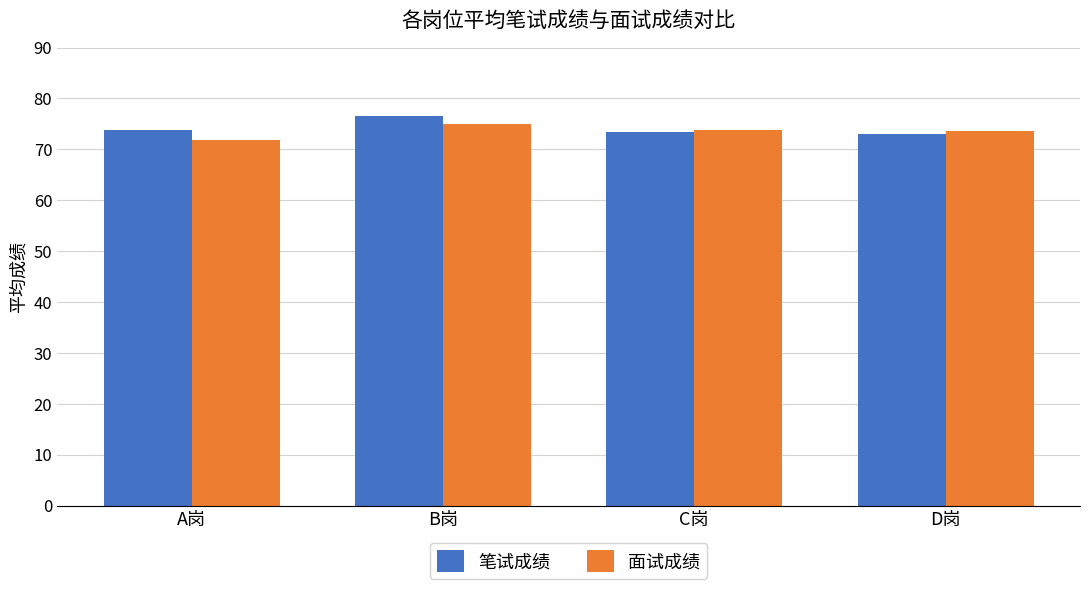

At which label does 笔试成绩 reach its peak?

B岗